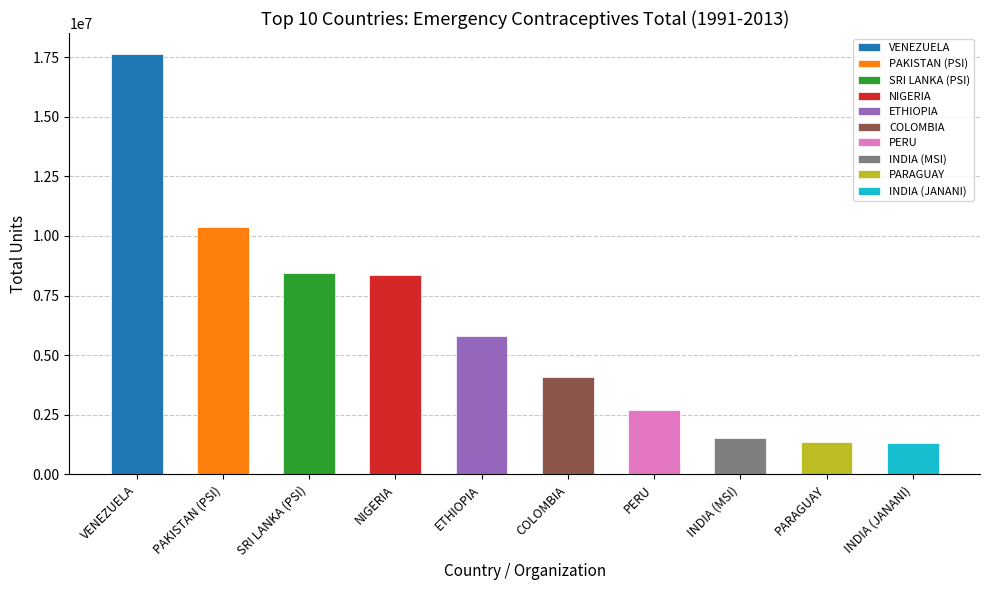

Where does the data first go above 5802574?

VENEZUELA